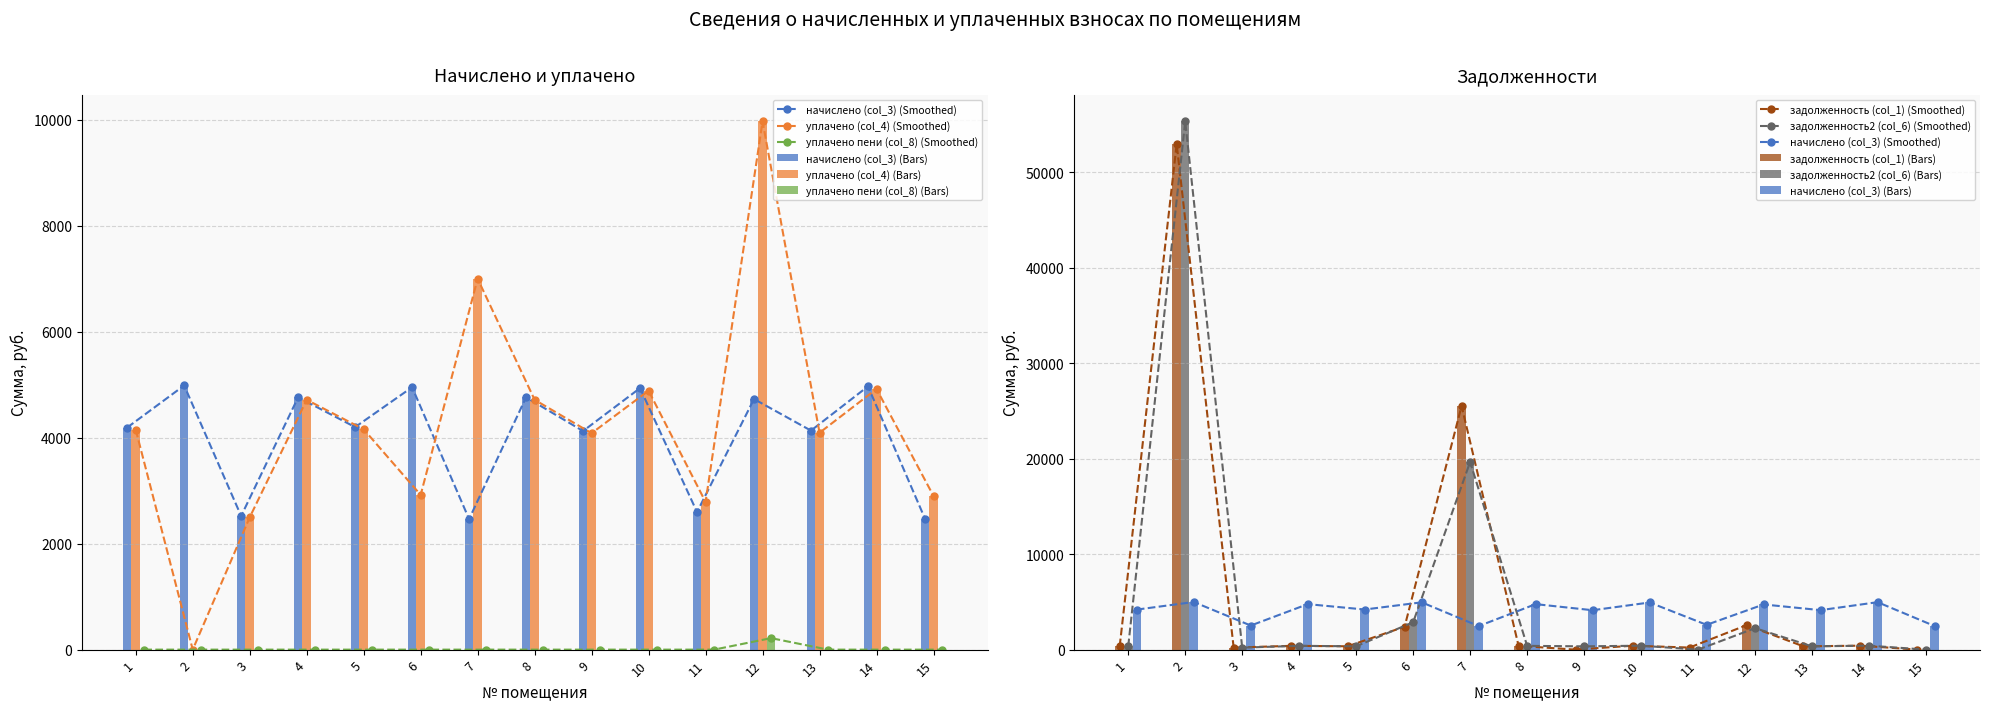

What is the total value across all series at 11?

5599.6